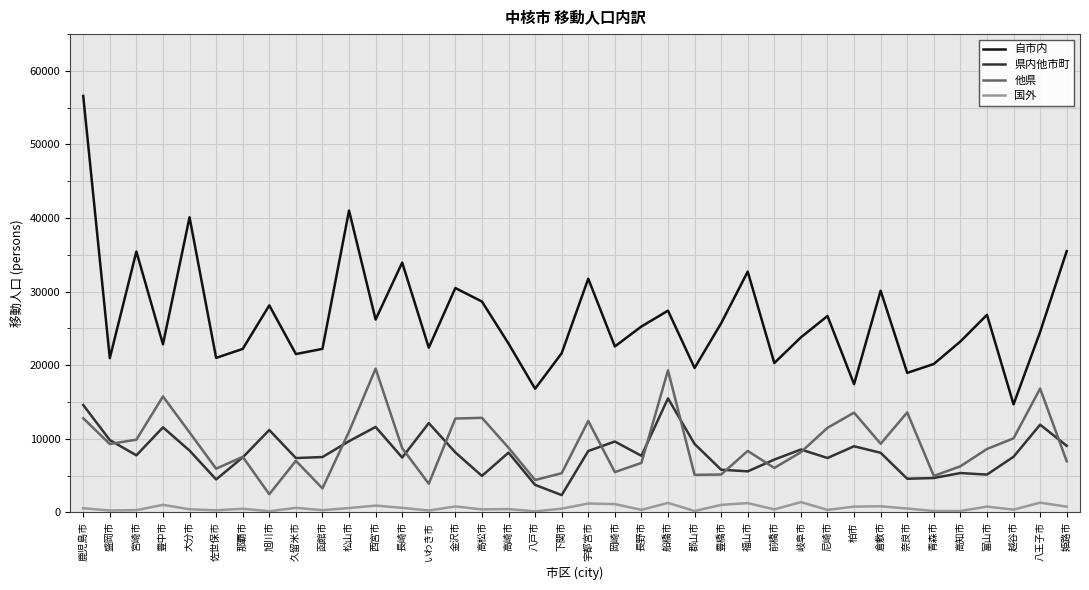

What is the total value across all series at 八王子市?

54627